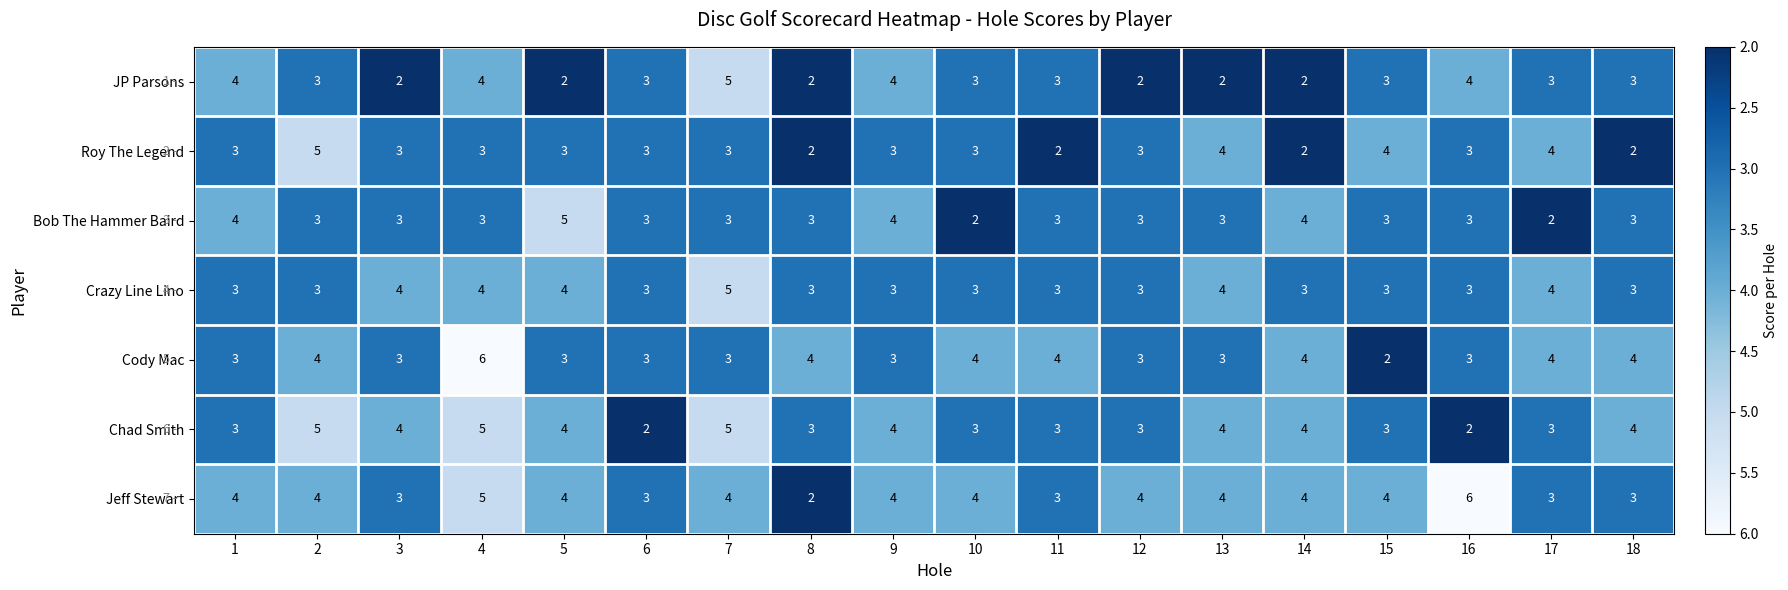

What is the difference between the highest and lowest values at 5?

3